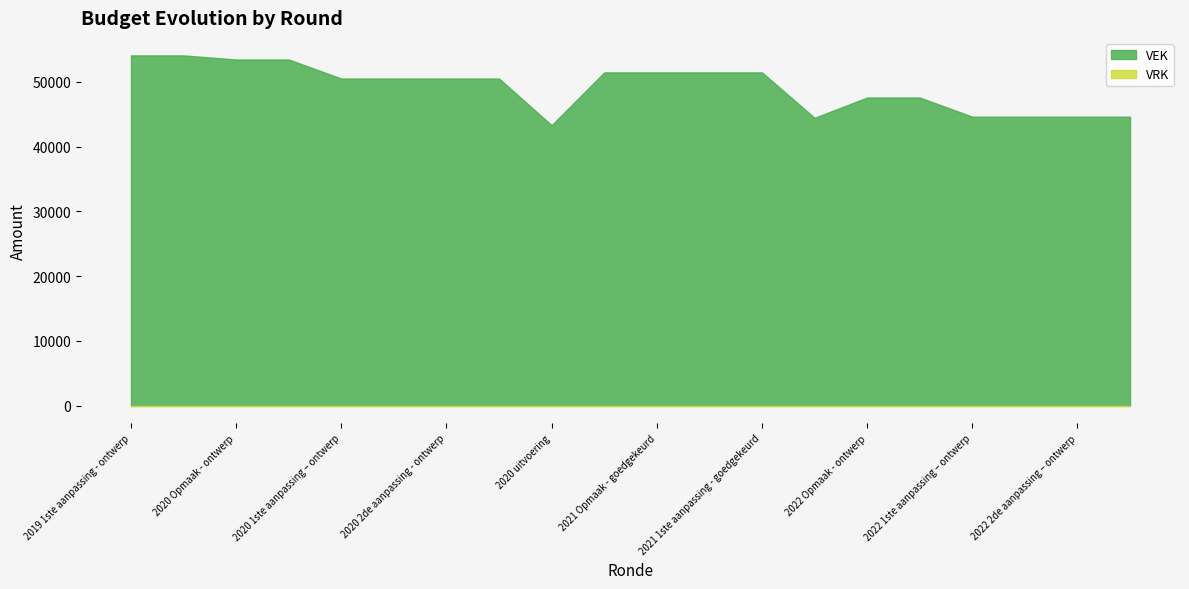

Rank the series at 2021 uitvoering from highest to lowest value.

VEK, VRK